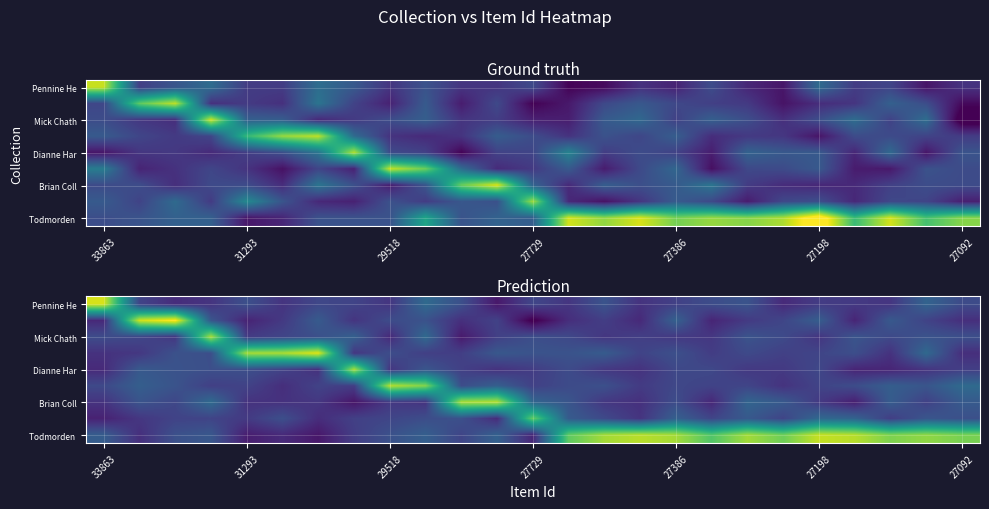

At which category is the sum across all series the highest?

9